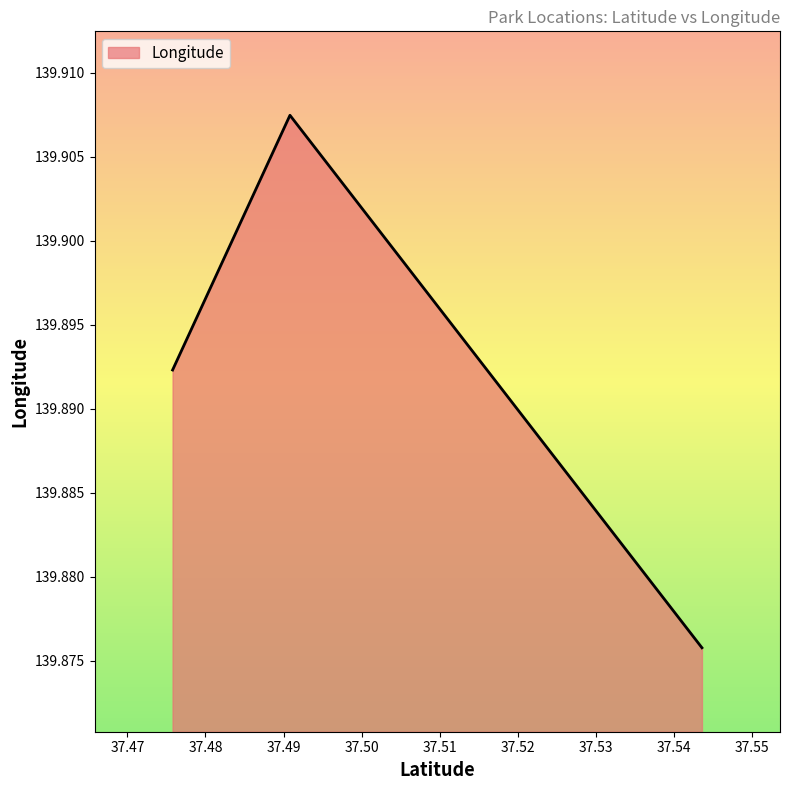

What is the sum of all values?

419.7